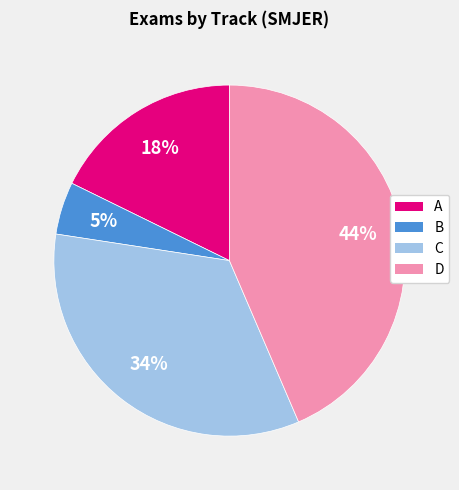

What percentage is the B slice, to the nearest percent?

5%